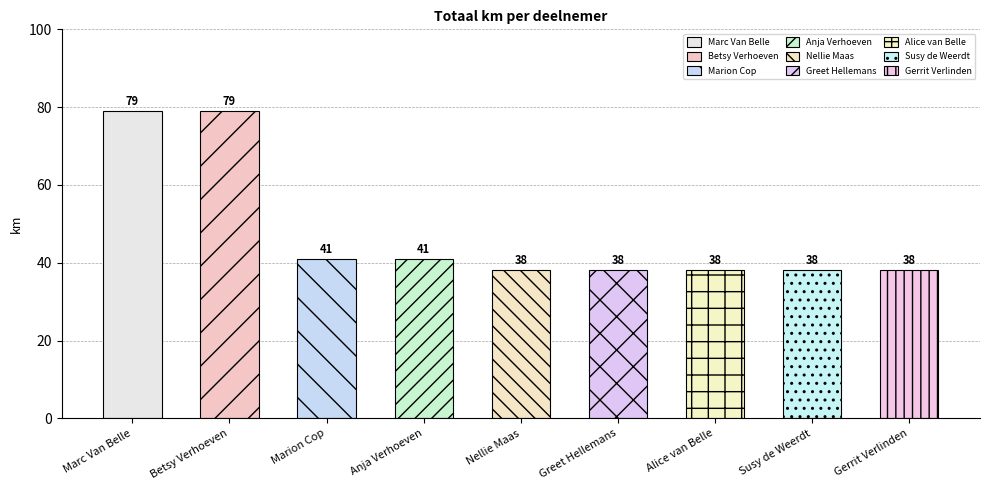

Is it true that the value at Betsy Verhoeven is 79?

True